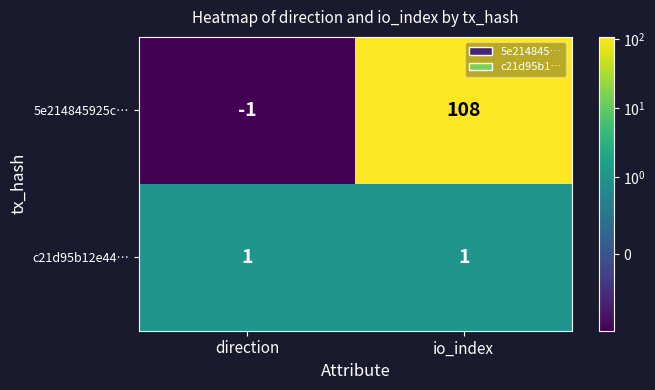

At which category is the sum across all series the highest?

io_index